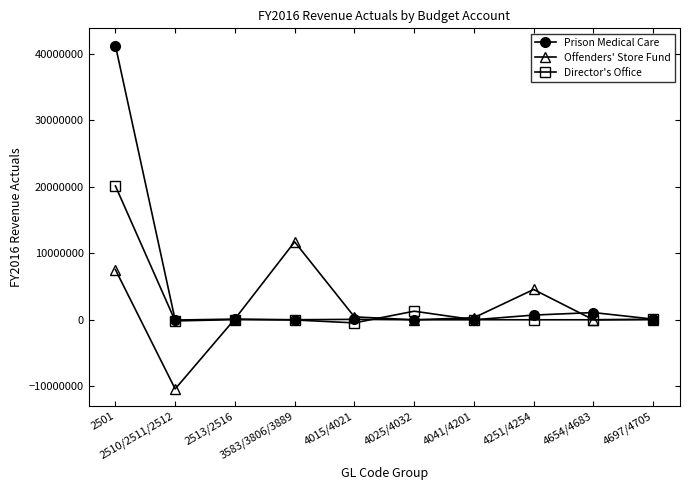

What is the label of the 1st point from the left?

2501